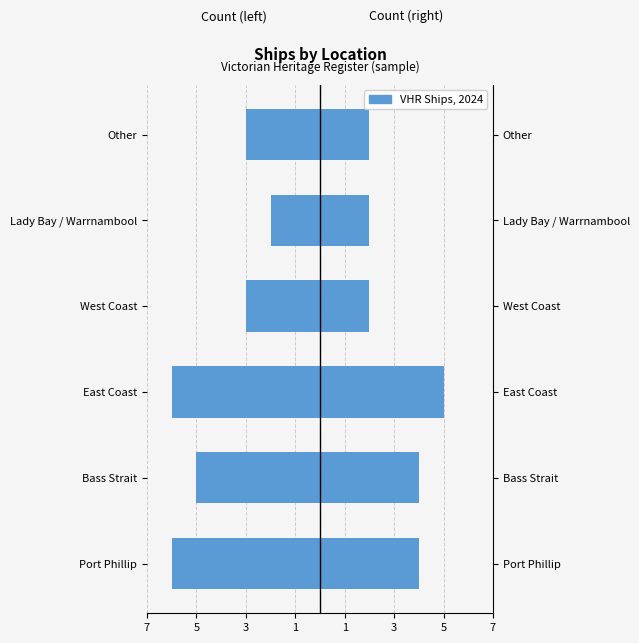

What is the lowest value of the Count (left) series?

-6